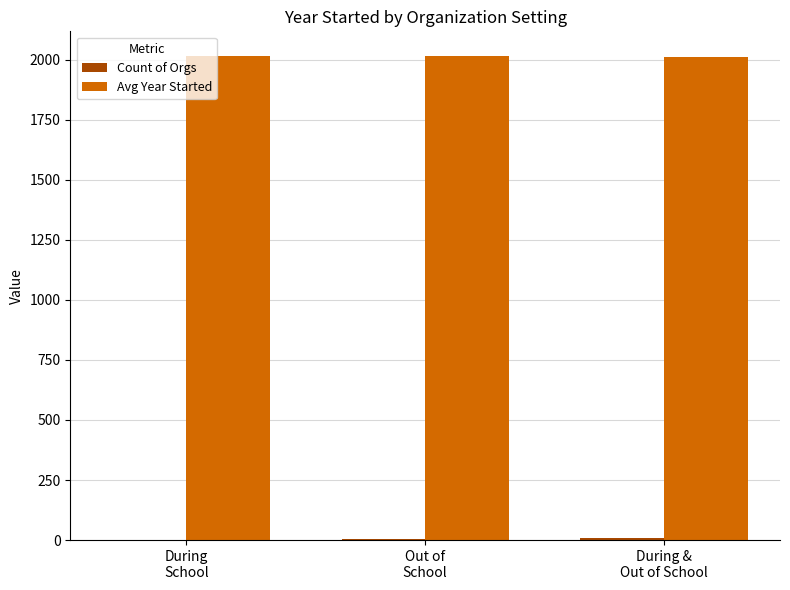

What is the greatest value displayed?

2017